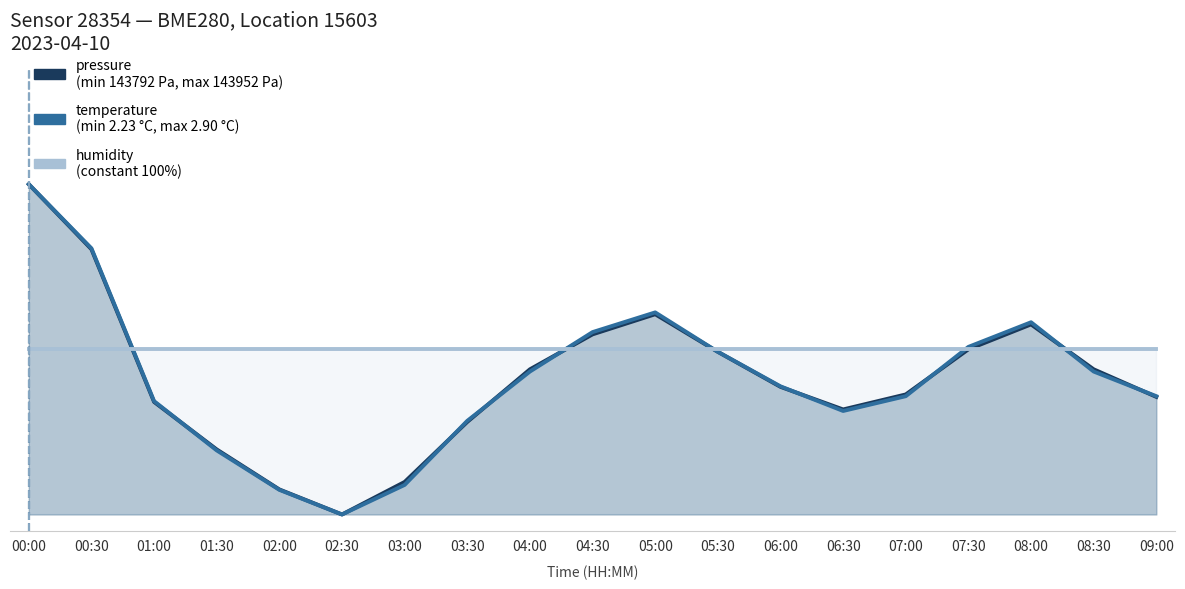

How many lines are shown in the chart?

3